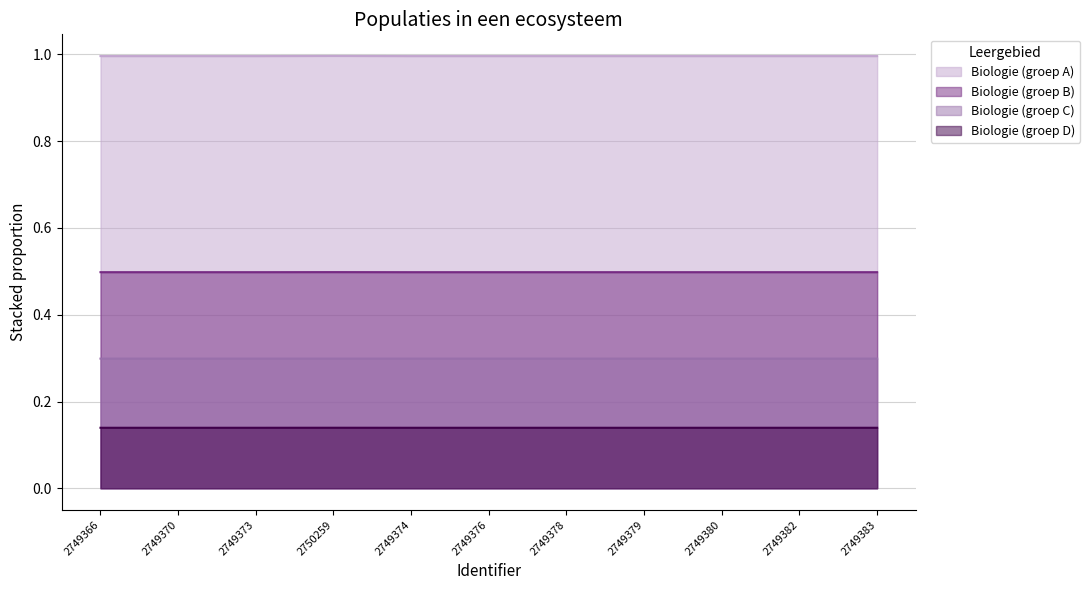

List the series in order of their peak value, highest first.

Biologie (groep A), Biologie (groep B), Biologie (groep C), Biologie (groep D)